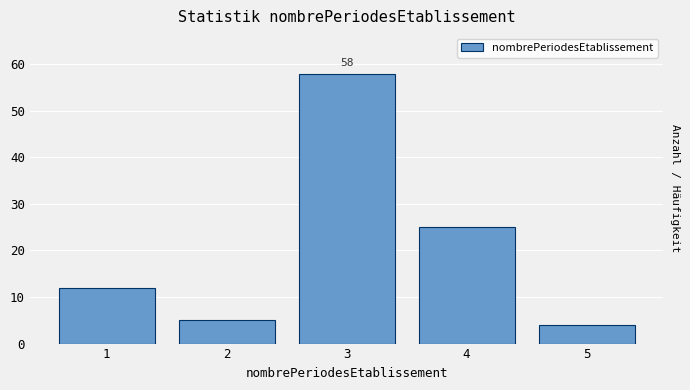

Reading right to left, extract all data points from this chart.

4	25	58	5	12